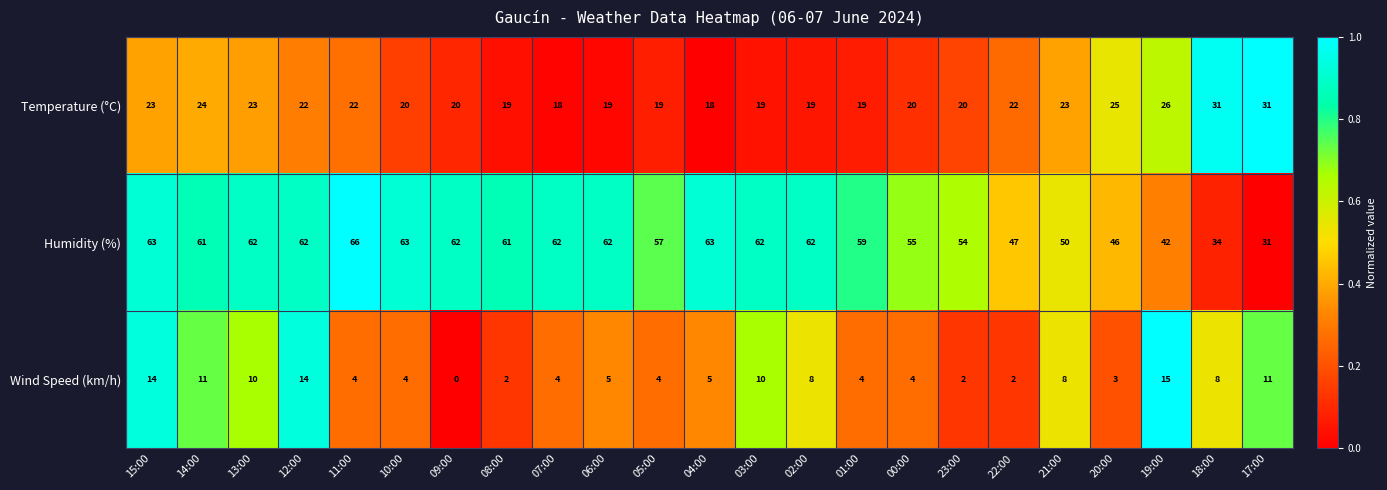

What is the difference between the maximum and second lowest values in the Temperature (°C) series?

13